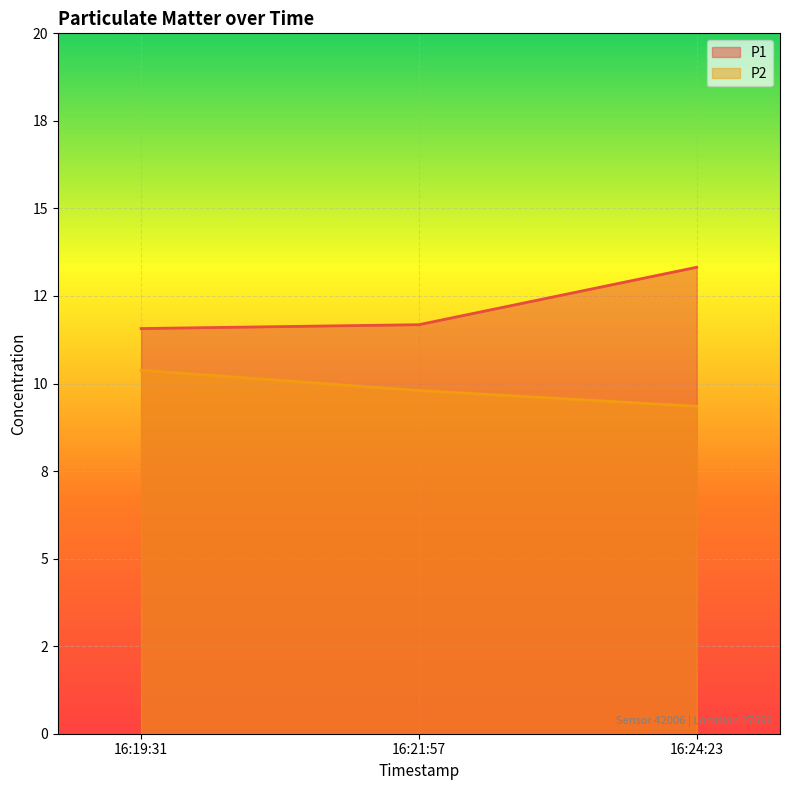

Between 16:21:57 and 16:19:31, which is larger?

16:21:57